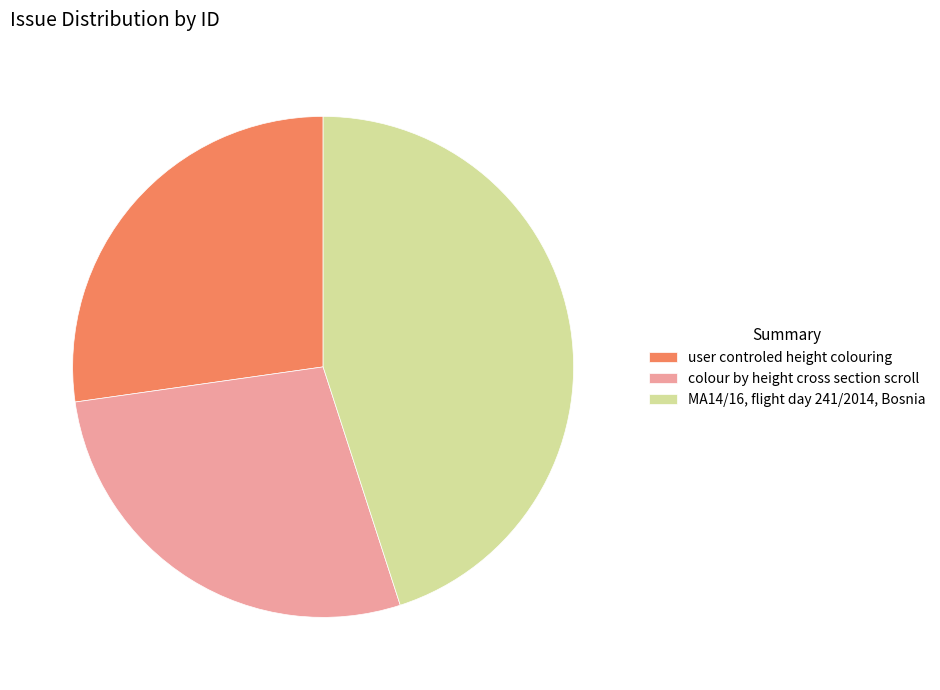

Is it true that colour by height cross section scroll is 19% of the pie?

False